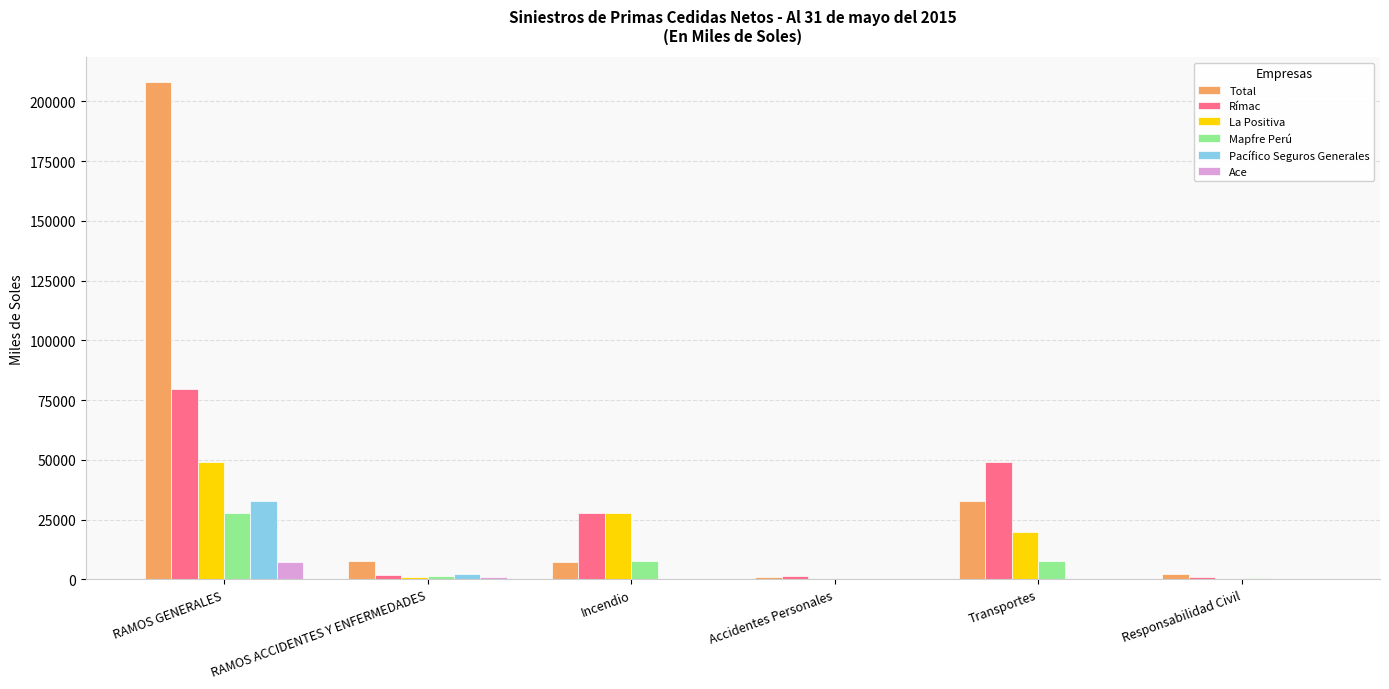

At which category does the chart reach its peak across all series?

RAMOS GENERALES